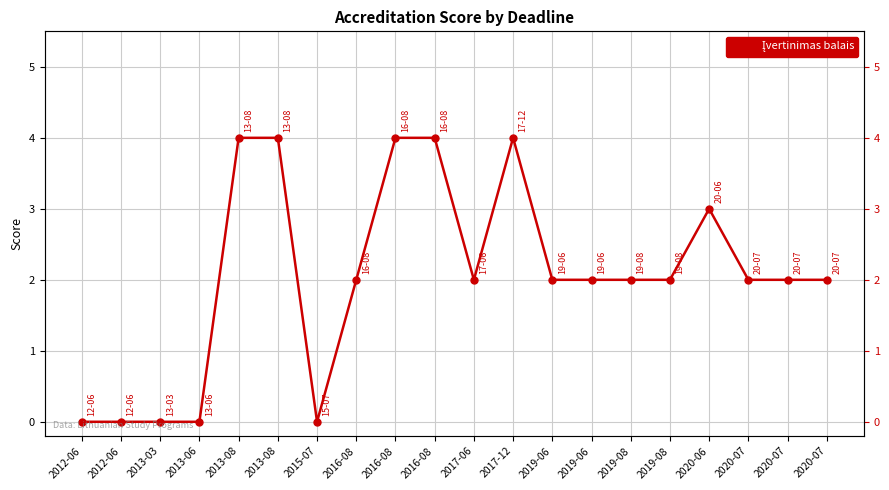

True or false: there are more than 0 points higher than both neighbors.

True